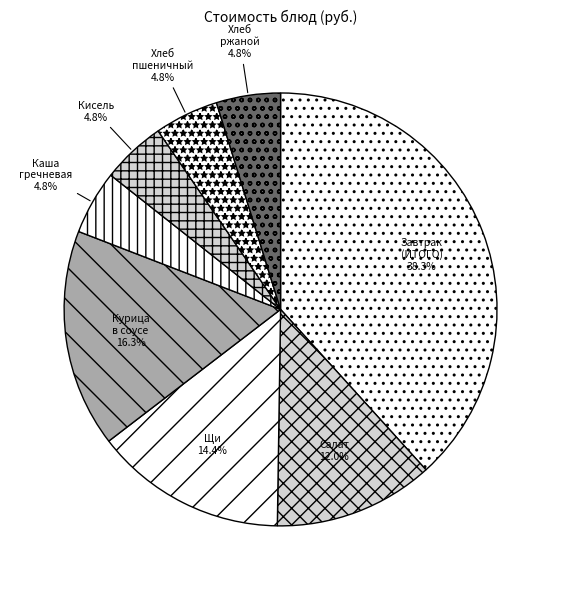

Which slice is the largest?

Завтрак (ИТОГО)